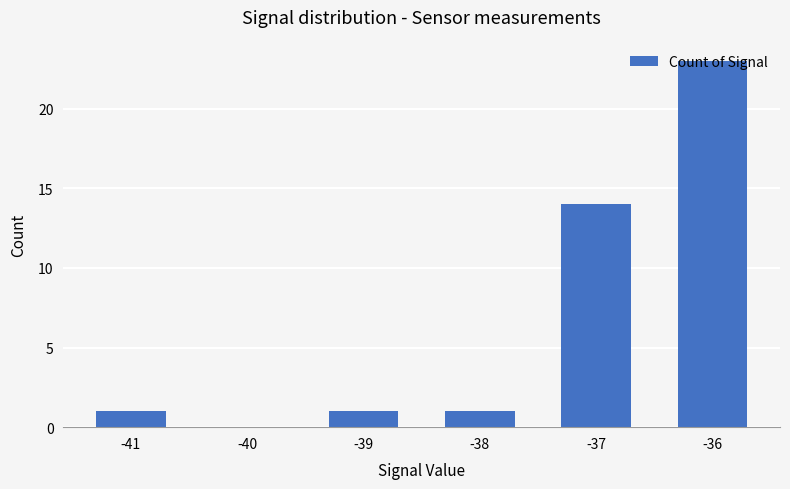

True or false: the data shows 23 at -36.

True